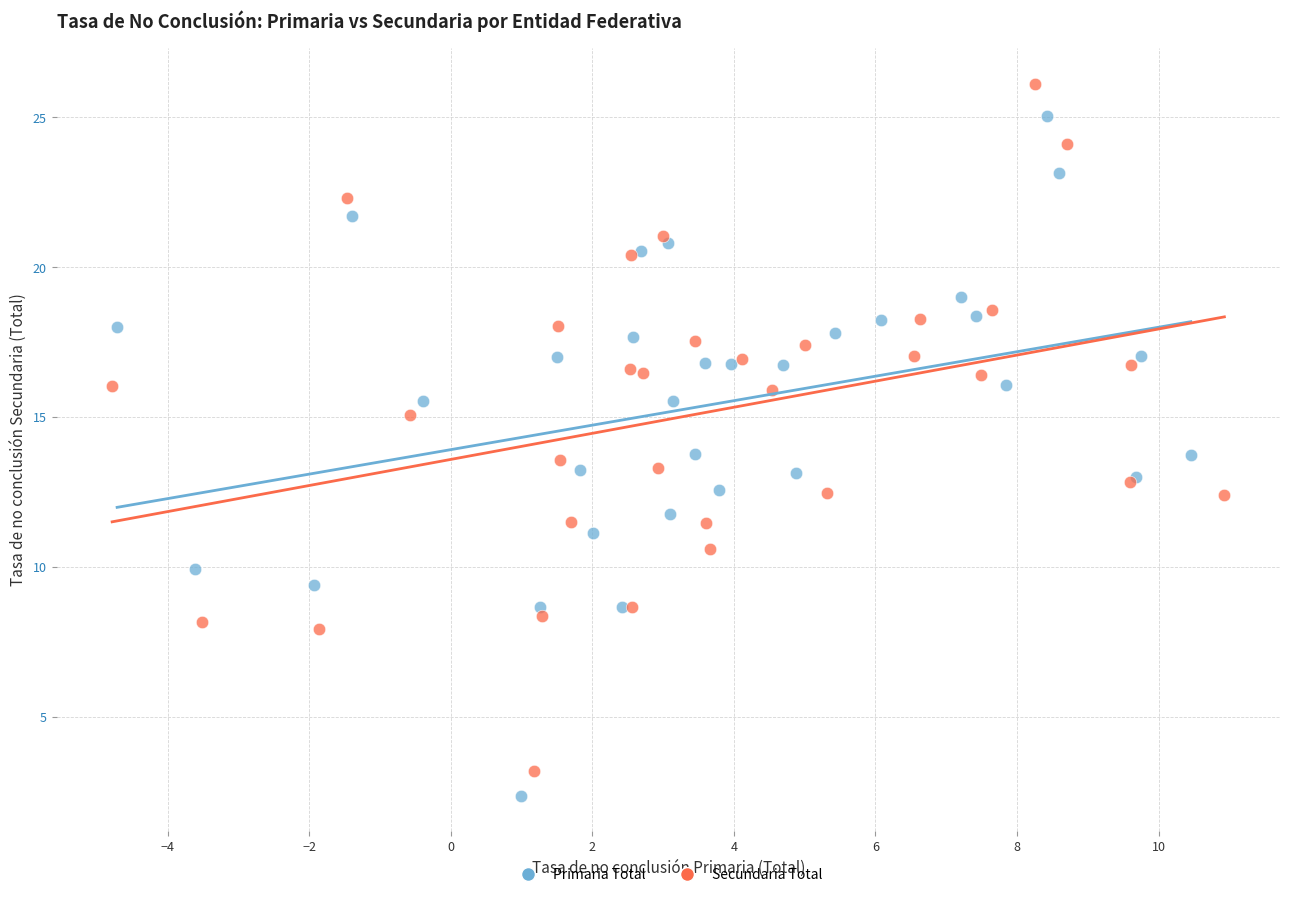

What are all the series names shown in the legend?

Primaria Total, Secundaria Total